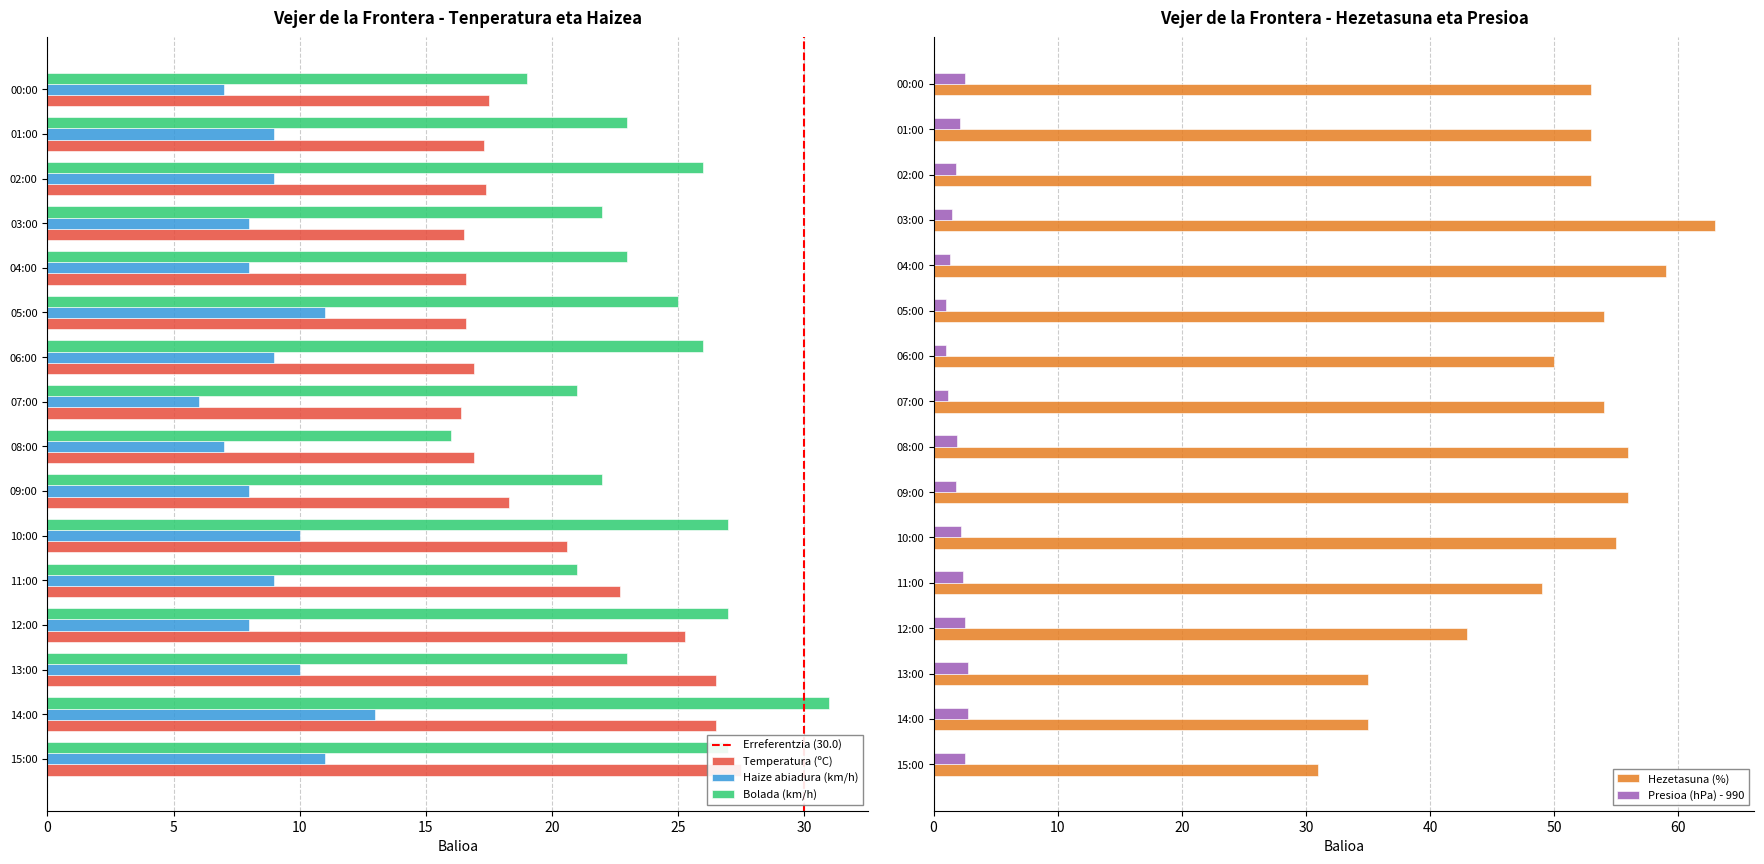

What are all the series names shown in the legend?

Temperatura (ºC), Haize abiadura (km/h), Hezetasuna (%), Presioa (hPa) - 990, Bolada (km/h)